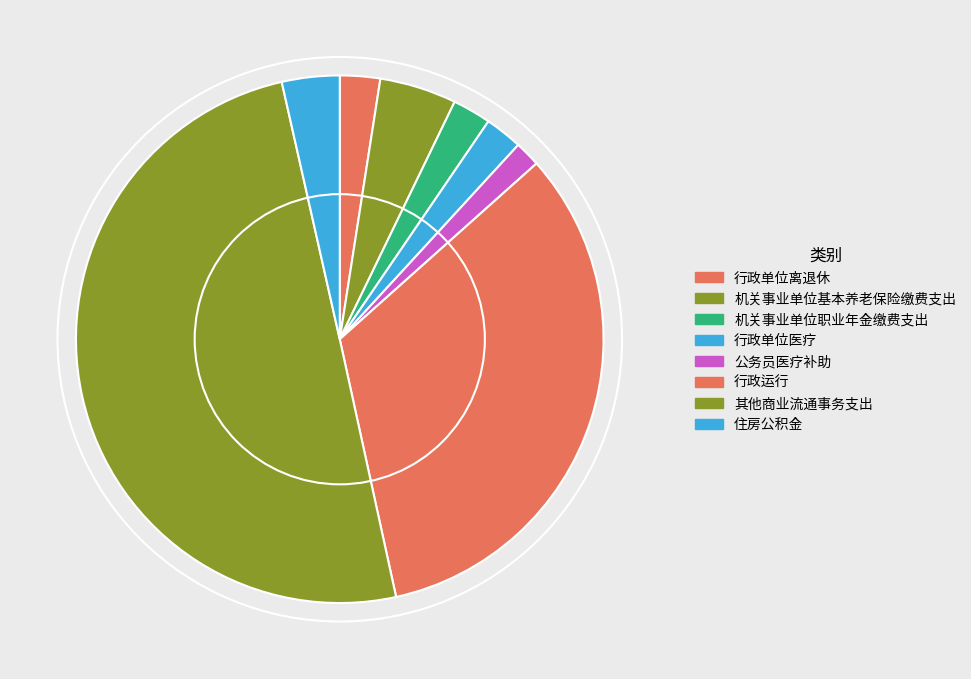

To the nearest percent, what is the difference between the largest and smallest slice percentages?

48%